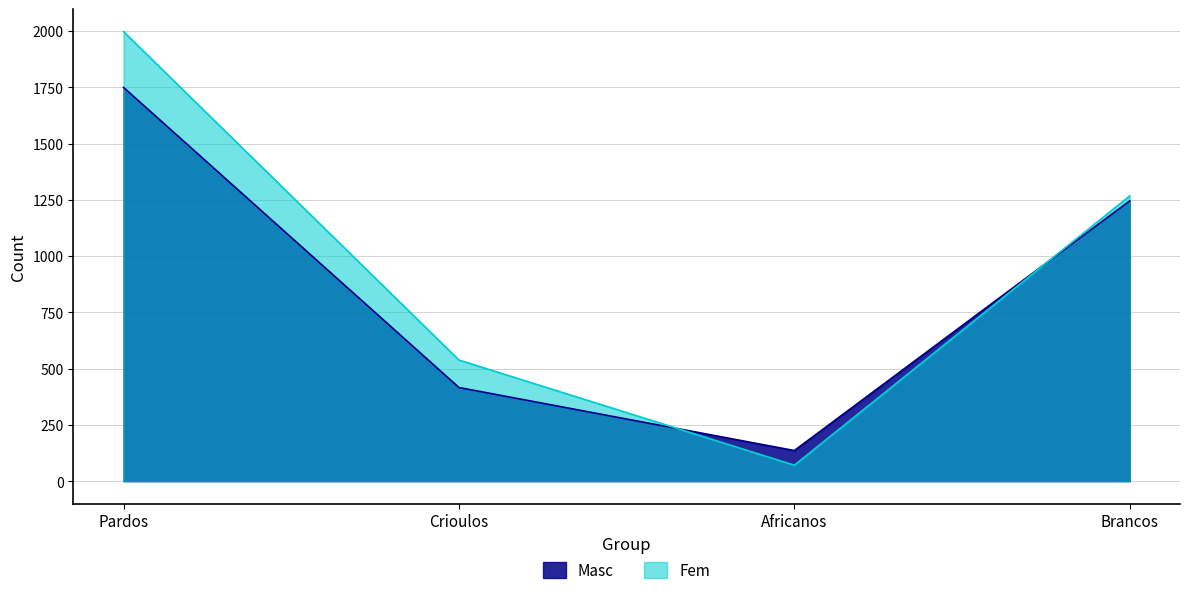

Rank the series at Pardos from highest to lowest value.

Fem, Masc